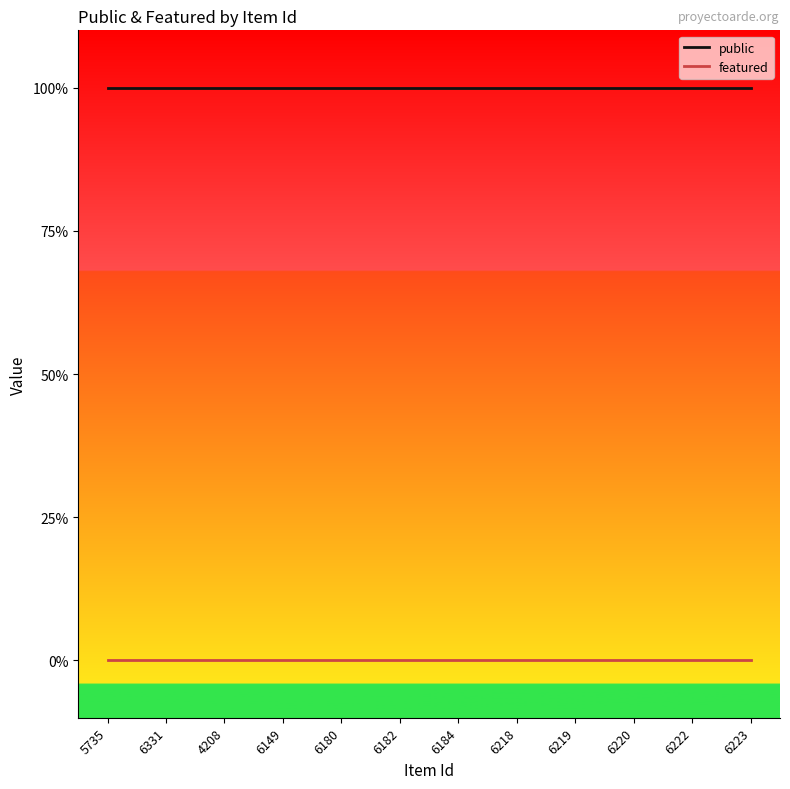

Rank the series by their average value, from highest to lowest.

public, featured